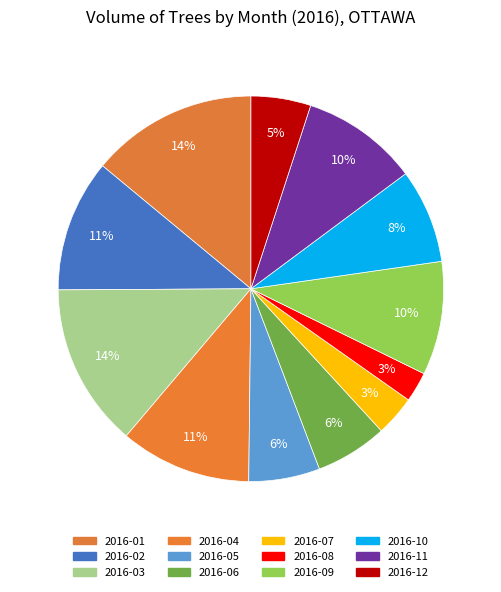

How many slices are in this pie chart?

12